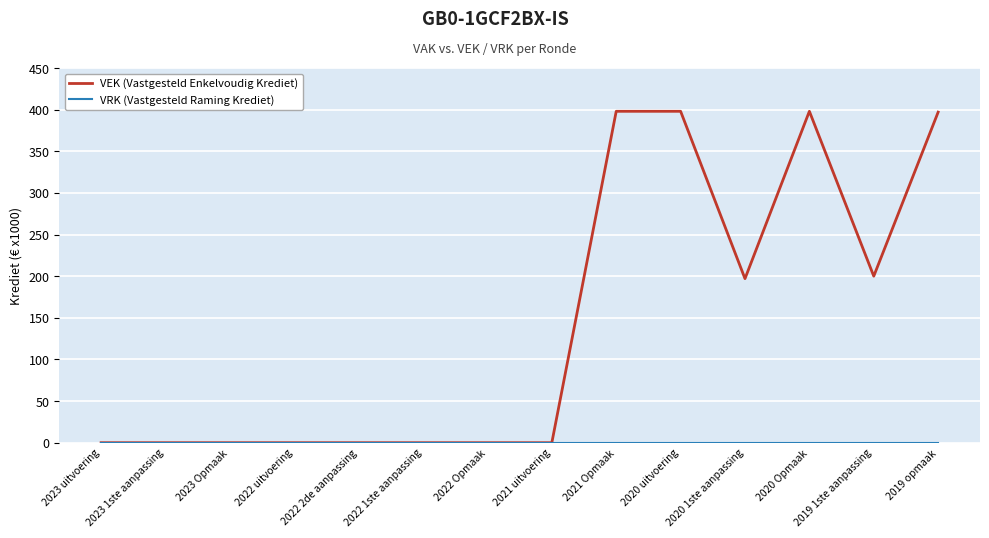

Between 2023 1ste aanpassing and 2020 1ste aanpassing, which series saw the biggest shift?

VEK (Vastgesteld Enkelvoudig Krediet)